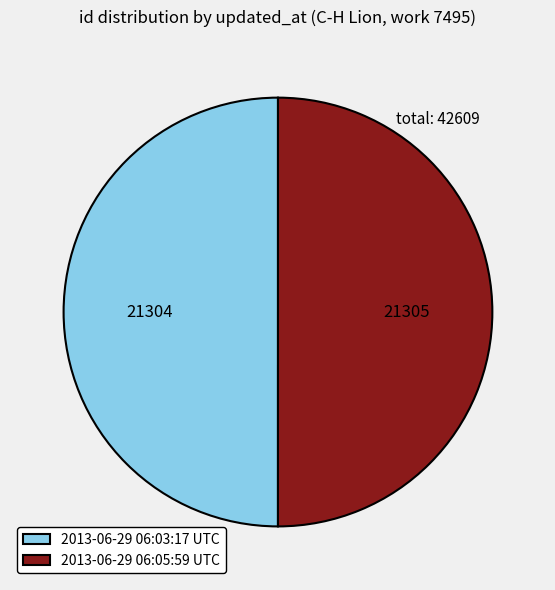

The 2013-06-29 06:05:59 UTC slice represents 59% of the pie. True or false?

False